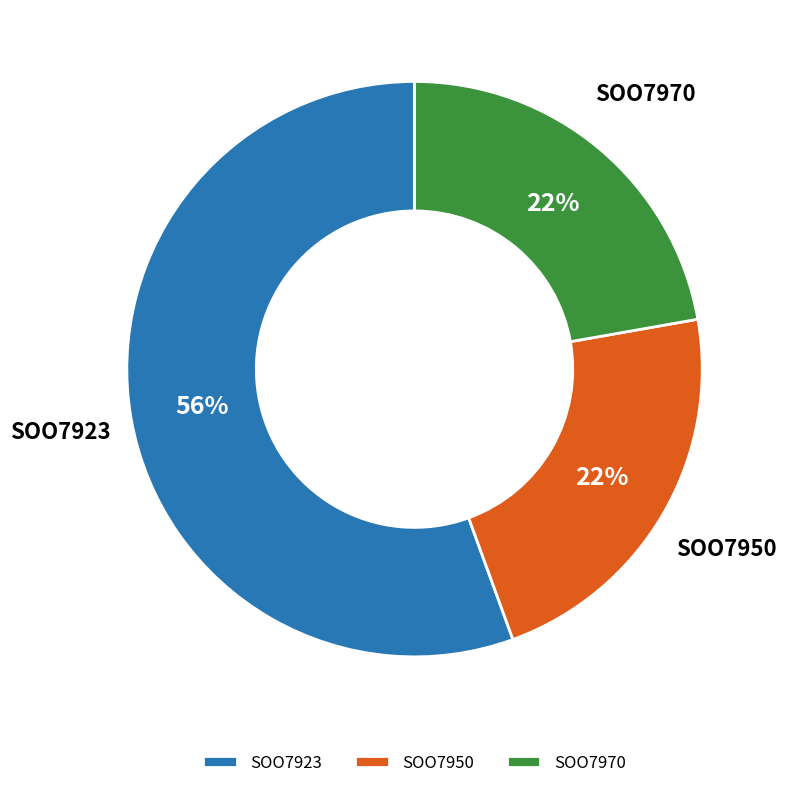

To the nearest percent, what is the average slice percentage?

33%